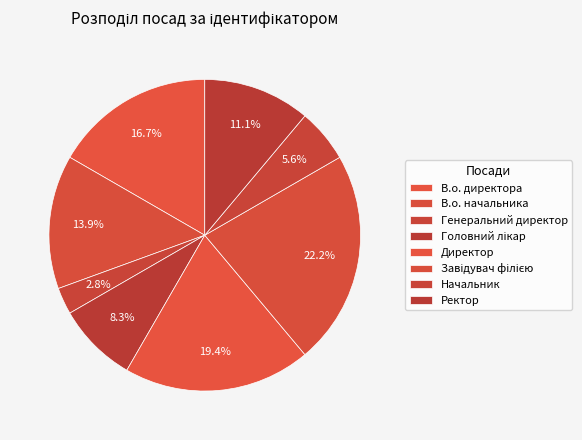

Rank the categories by value from highest to lowest.

Завідувач філією, Директор, В.о. директора, В.о. начальника, Ректор, Головний лікар, Начальник, Генеральний директор